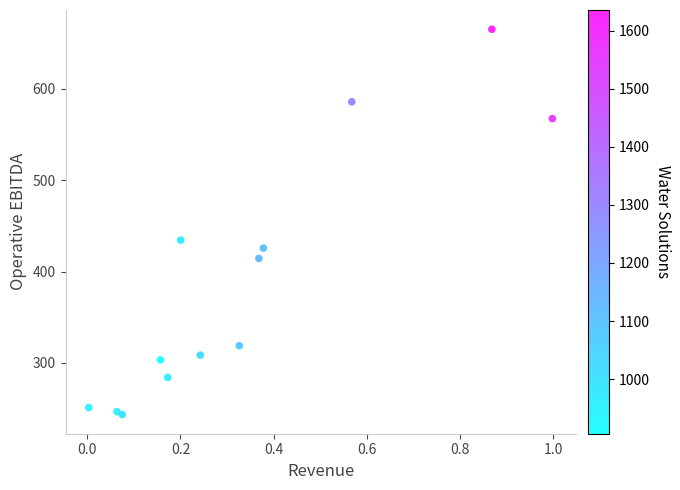

What is the range of Y values (max minus min)?

421.4